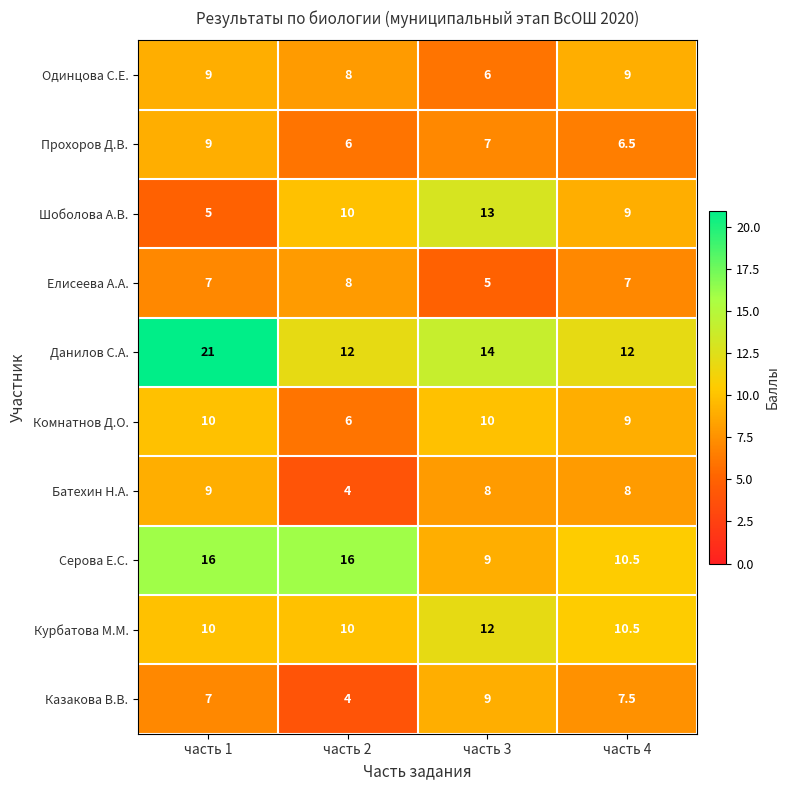

True or false: Одинцова С.Е. has a value of 8.0 at часть 2.

True